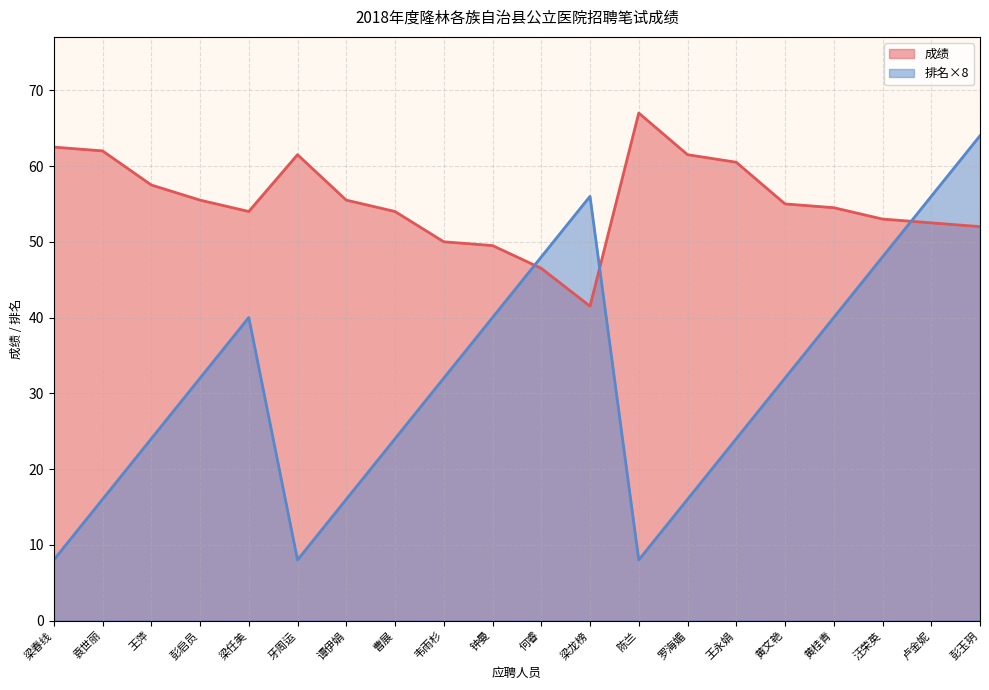

What is the difference between the maximum and minimum values in the 成绩 series?

25.5